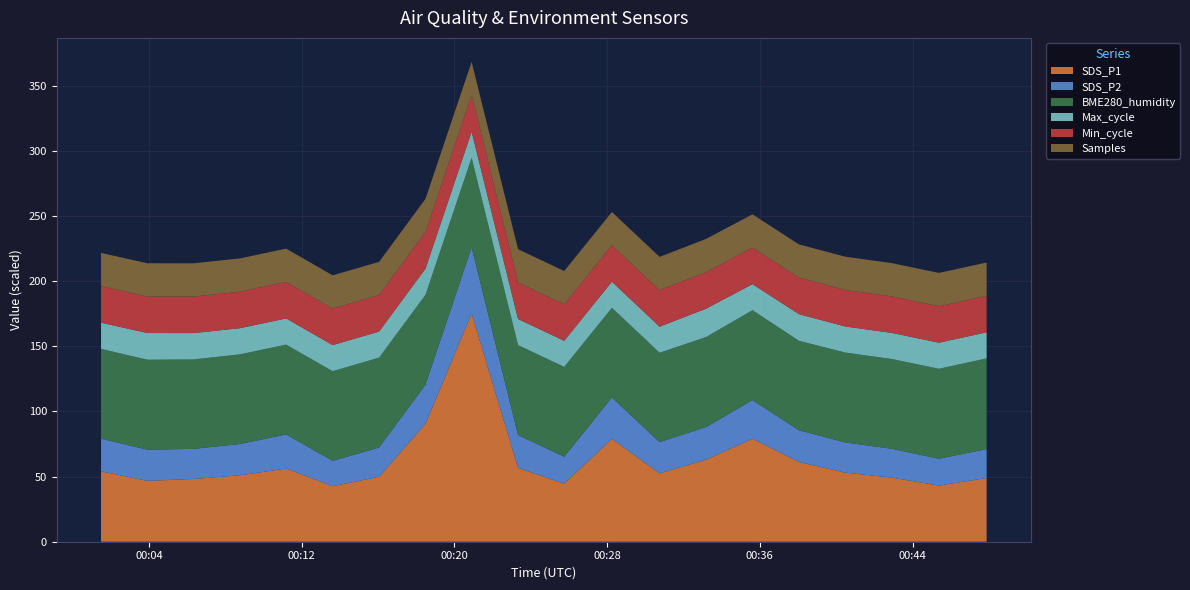

What is the lowest value of the SDS_P1 series?

42.6